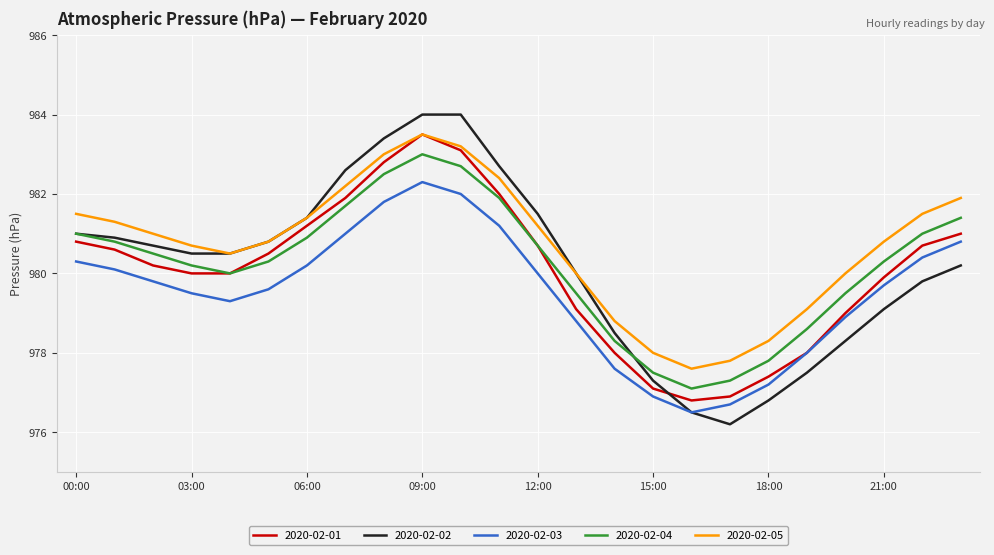

Which series has the largest total across all categories?

2020-02-05